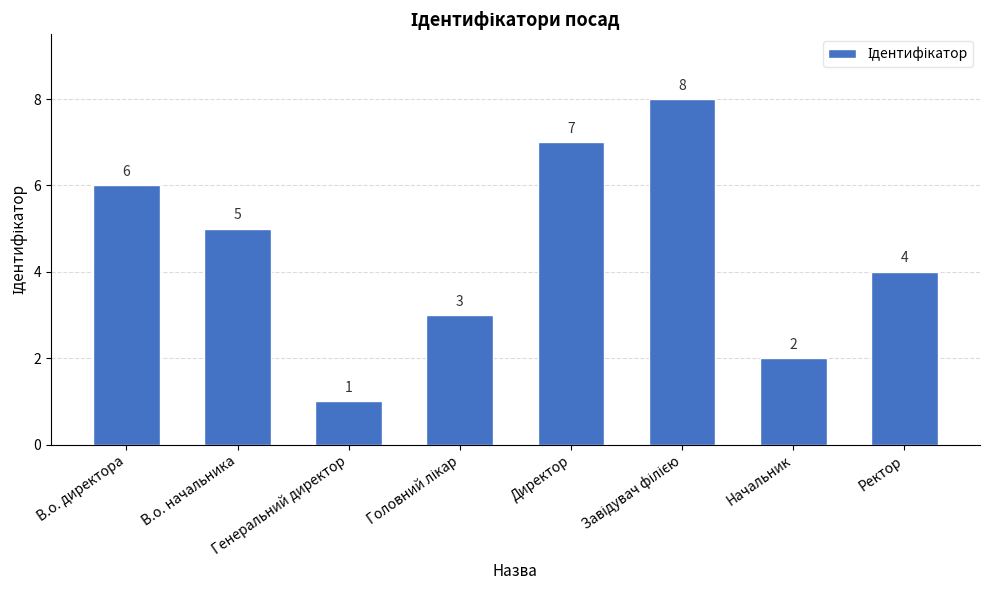

What is the sum of the values at Начальник and Ректор?

6